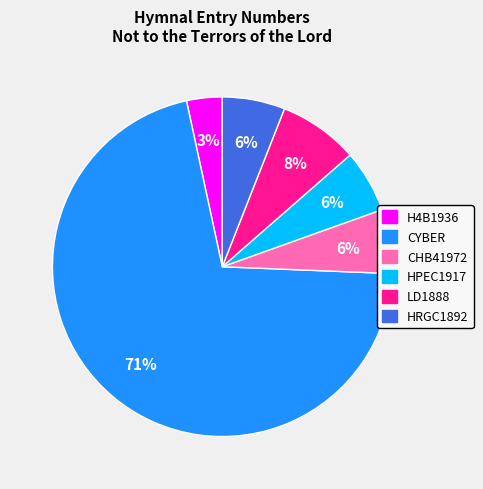

To the nearest percent, what is the average slice percentage?

17%